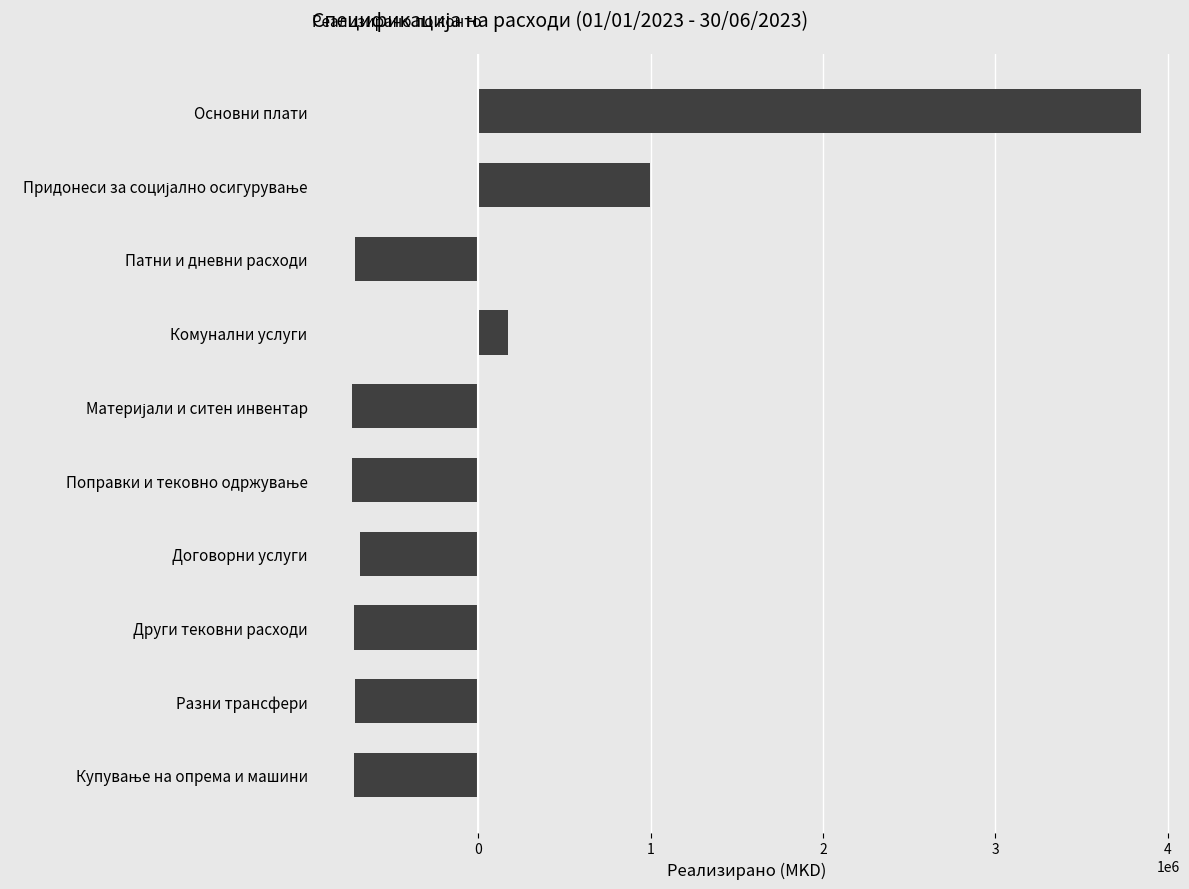

True or false: the data shows -717722 at Други тековни расходи.

True